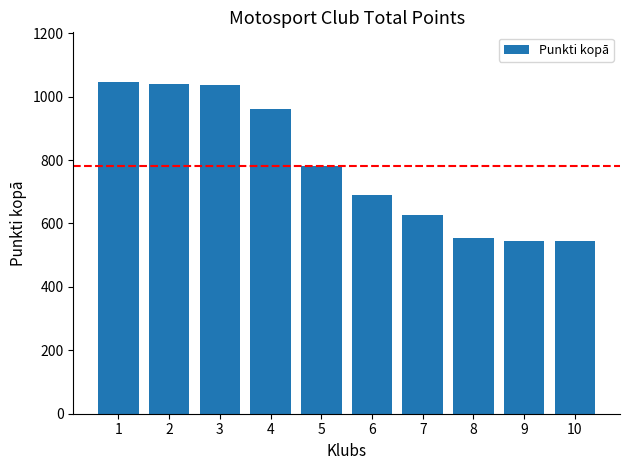

Between 10 and 6, which is larger?

6